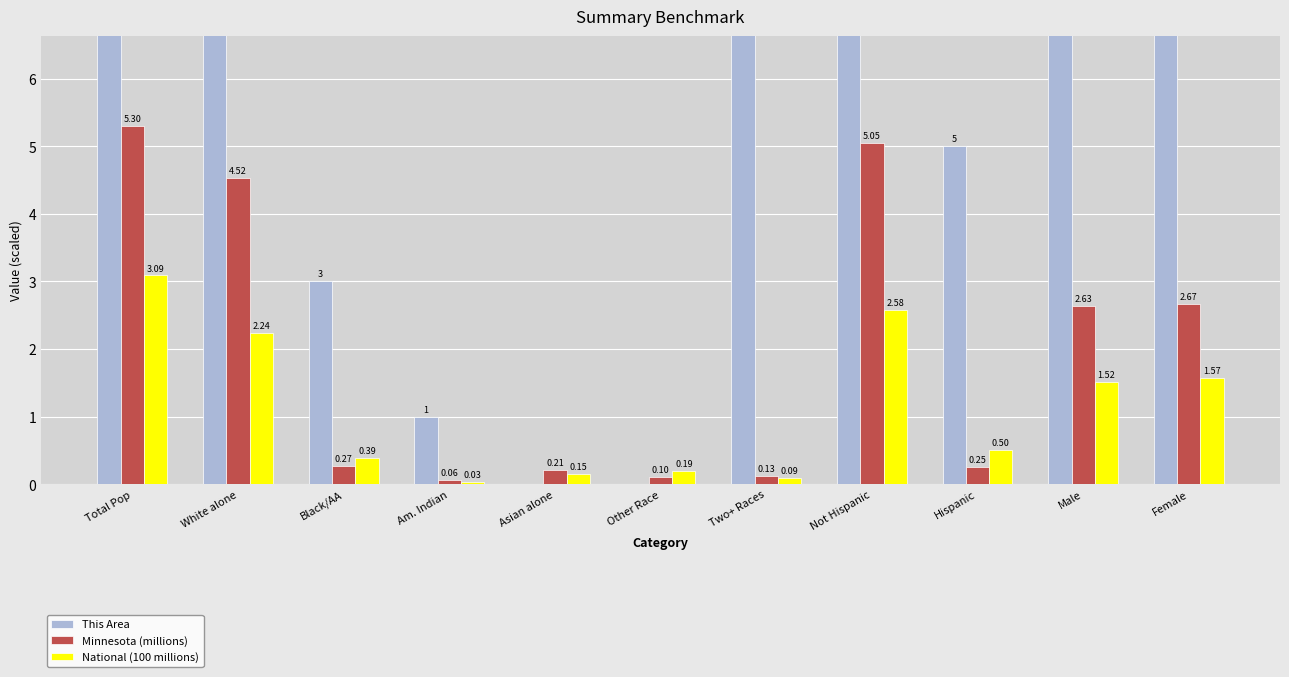

The value of National (100 millions) at Female is 0.8. True or false?

False